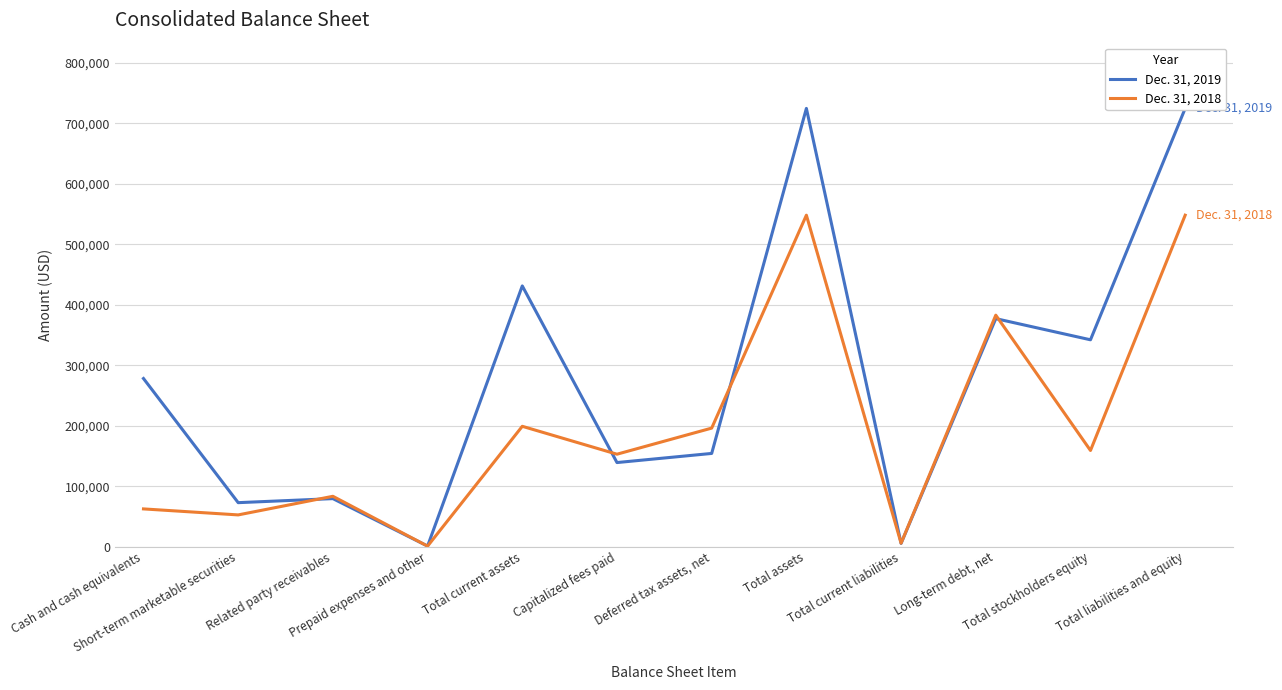

Reading right to left, what are all the values shown in this chart?

Dec. 31, 2019: 724826	342116	377120	5371	724826	154171	139076	431234	962	79427	72749	278096
Dec. 31, 2018: 548193	159052	382855	5700	548193	196054	152899	199043	849	83286	52491	62417